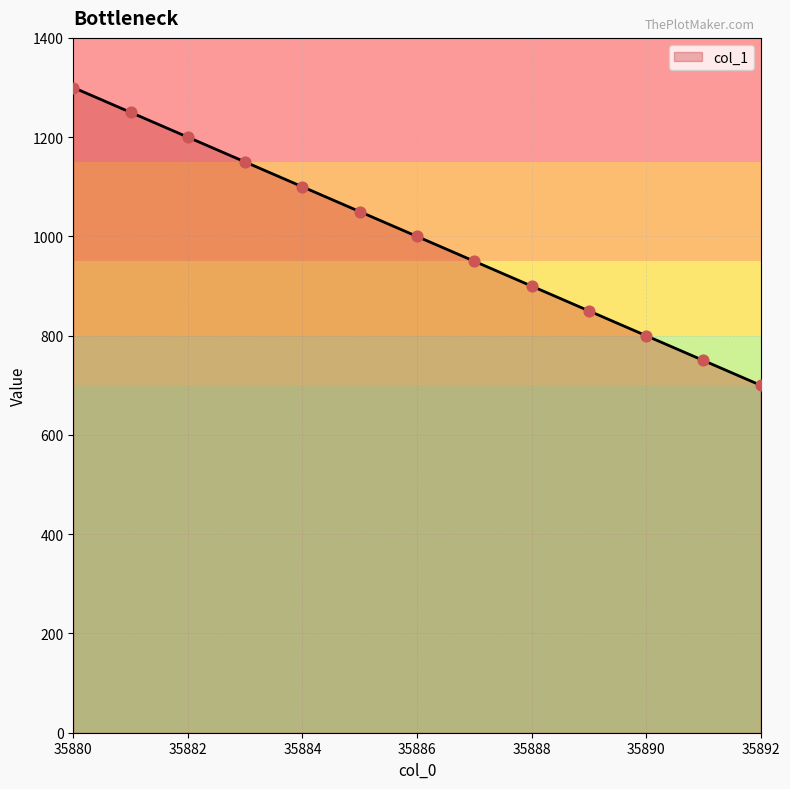

What is the minimum value shown in the chart?

700